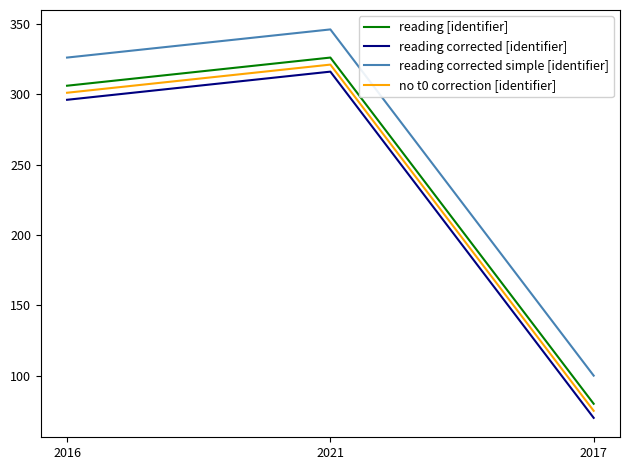

Does the chart display data point markers on the line(s)?

No